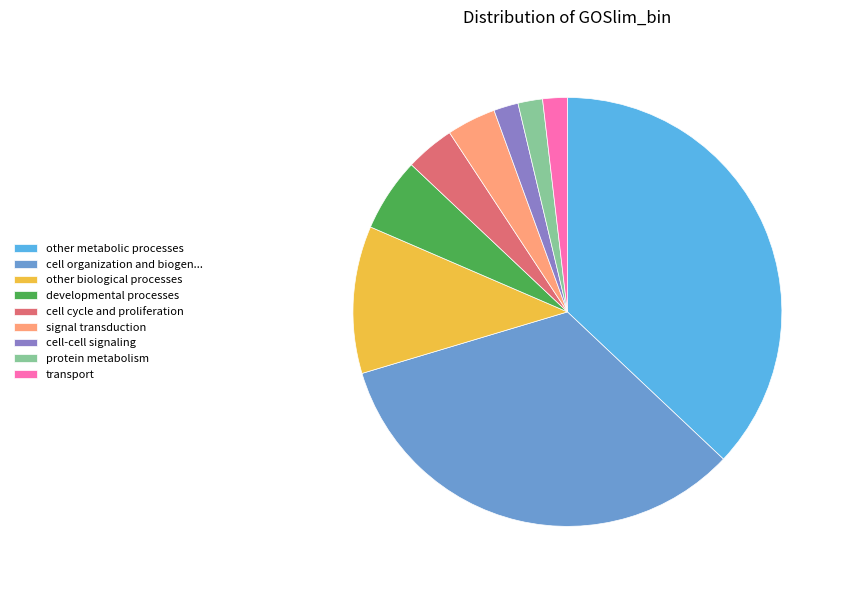

How many segments does this pie chart have?

9